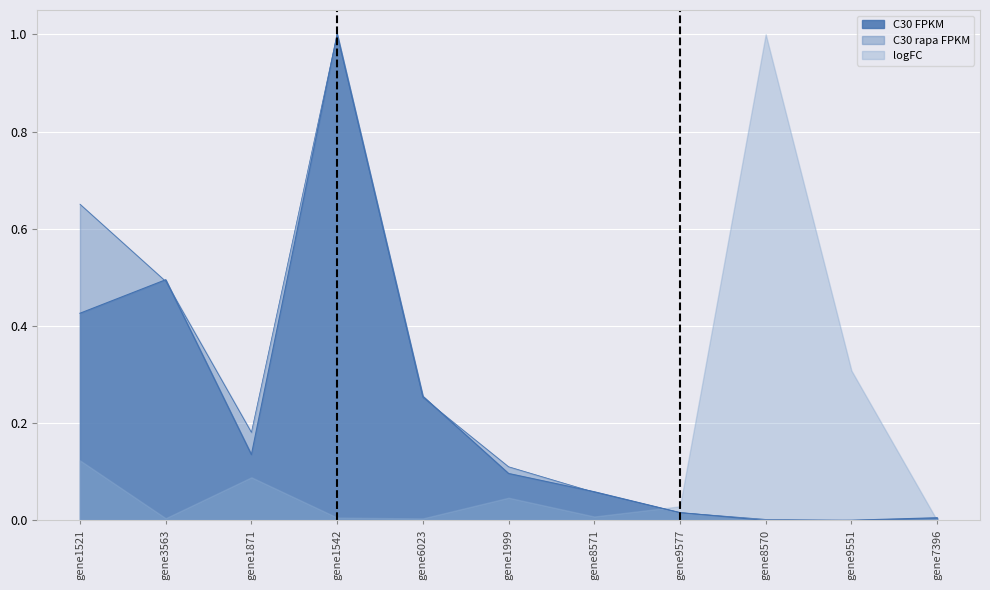

True or false: C30 FPKM has more than 1 interior local peaks.

True